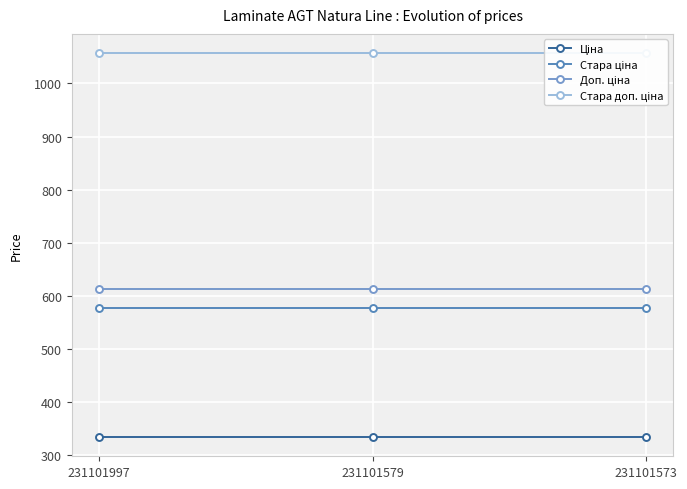

Which series has the largest total across all categories?

Стара доп. ціна